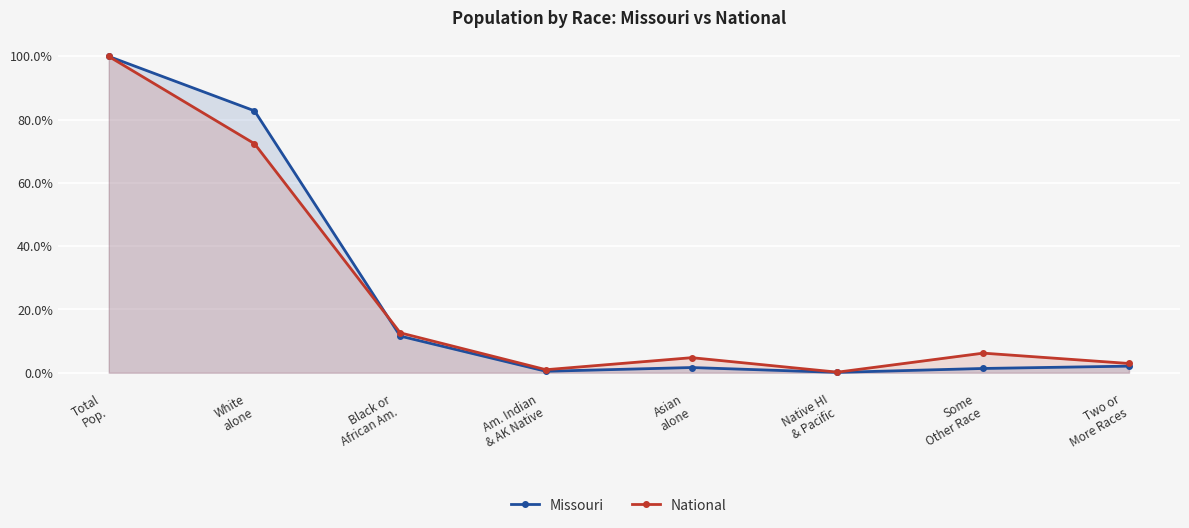

At which label is Missouri closest to 50?

White
alone